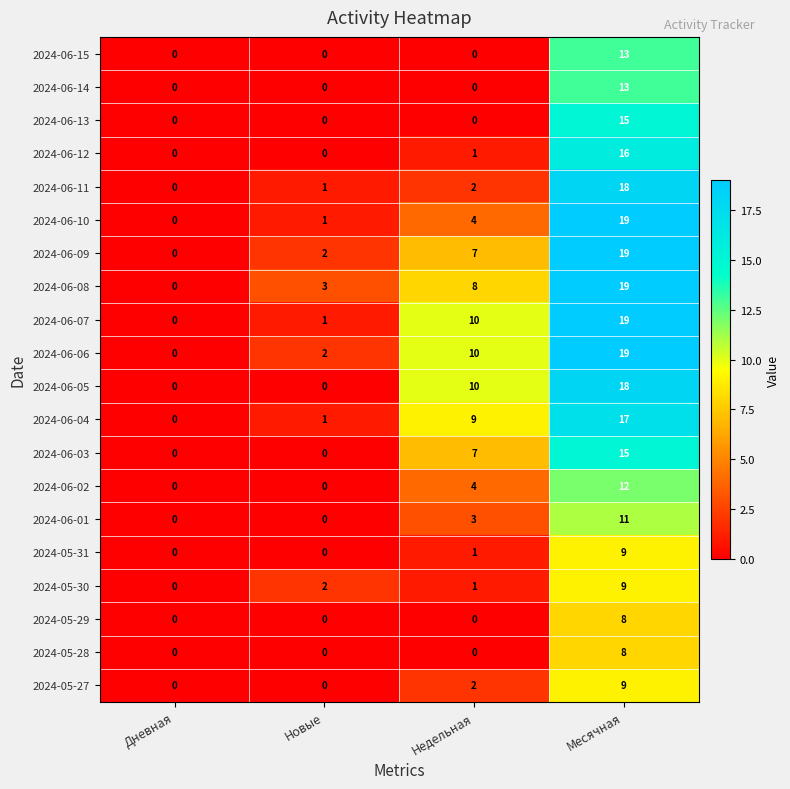

List the labels in order of 2024-06-09 value, largest first.

Месячная, Недельная, Новые, Дневная